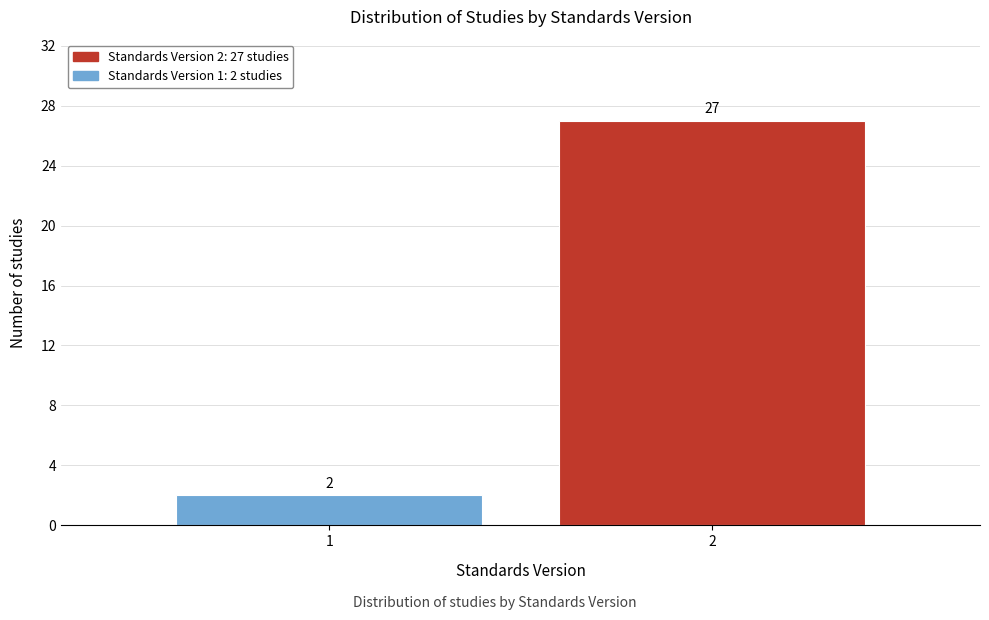

Reading left to right, list all the values displayed in this chart.

2	27